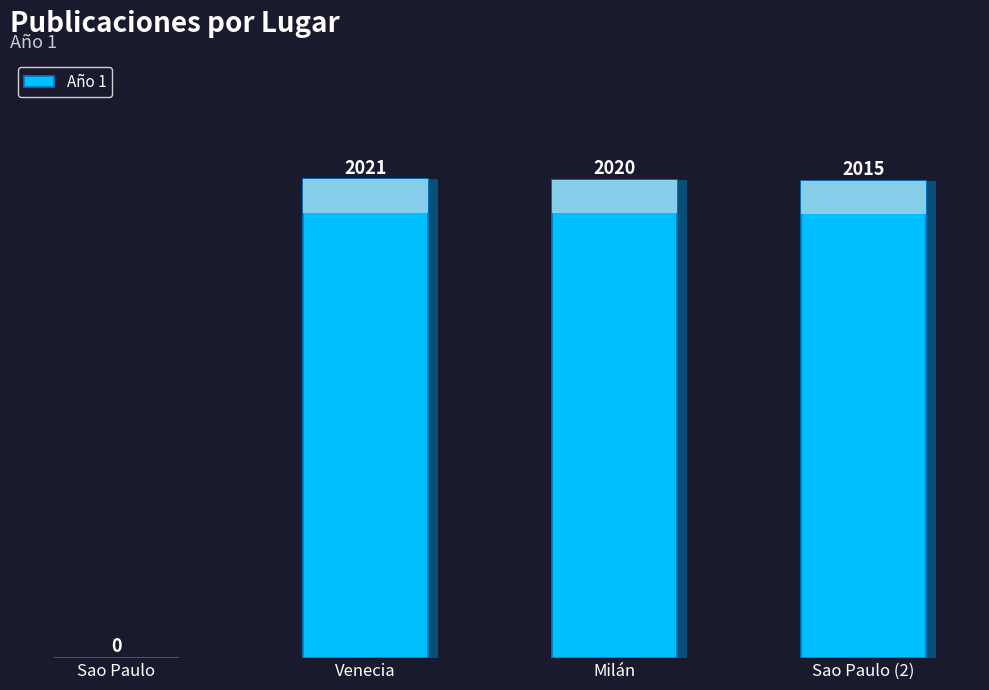

True or false: the data shows 644 at Sao Paulo (2).

False